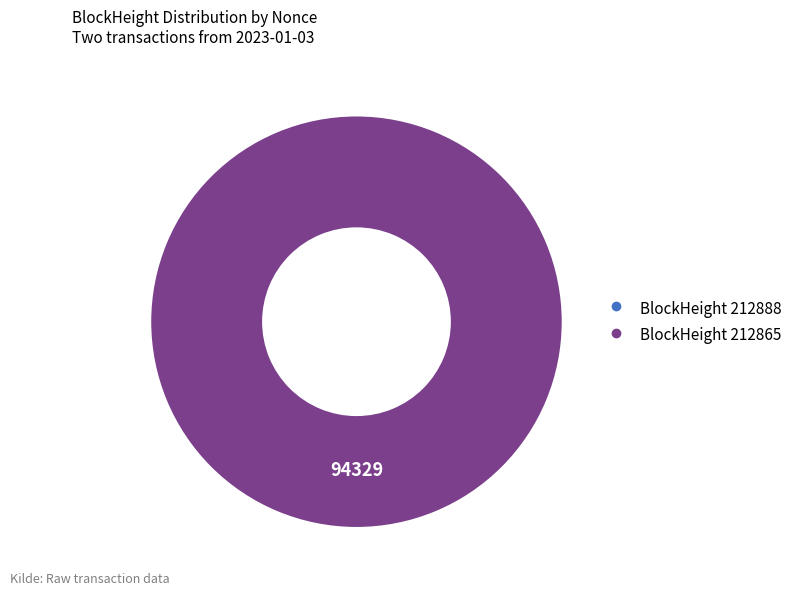

Is there any slice that represents more than half of the pie?

Yes